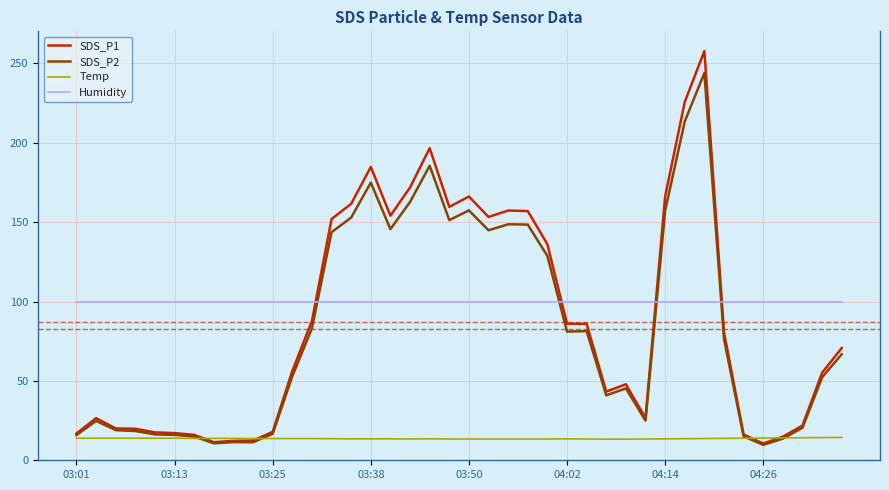

List the series in order of their peak value, highest first.

SDS_P1, SDS_P2, Humidity, Temp